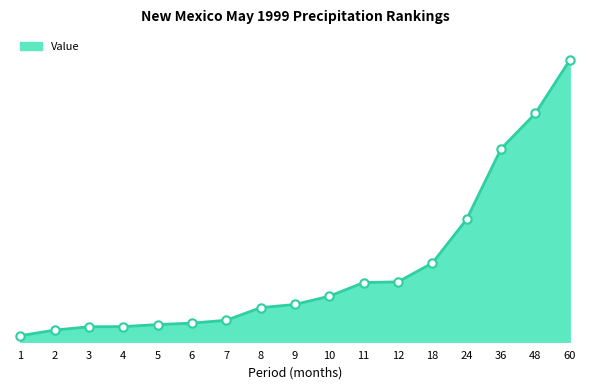

Rank the categories by value from highest to lowest.

60, 48, 36, 24, 18, 12, 11, 10, 9, 8, 7, 6, 5, 4, 3, 2, 1